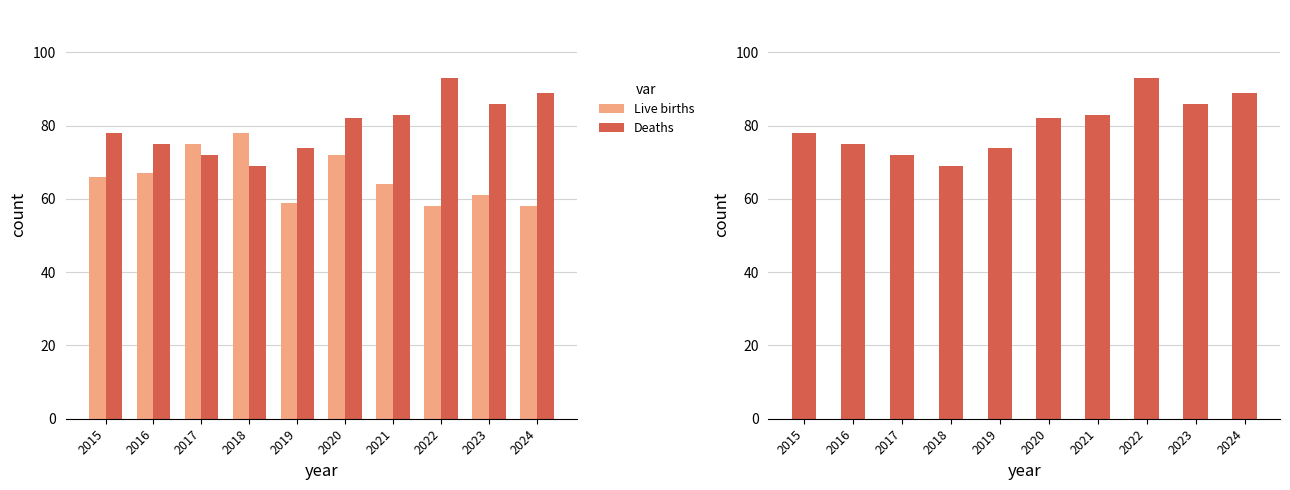

At how many categories does at least one series exceed 65?

10